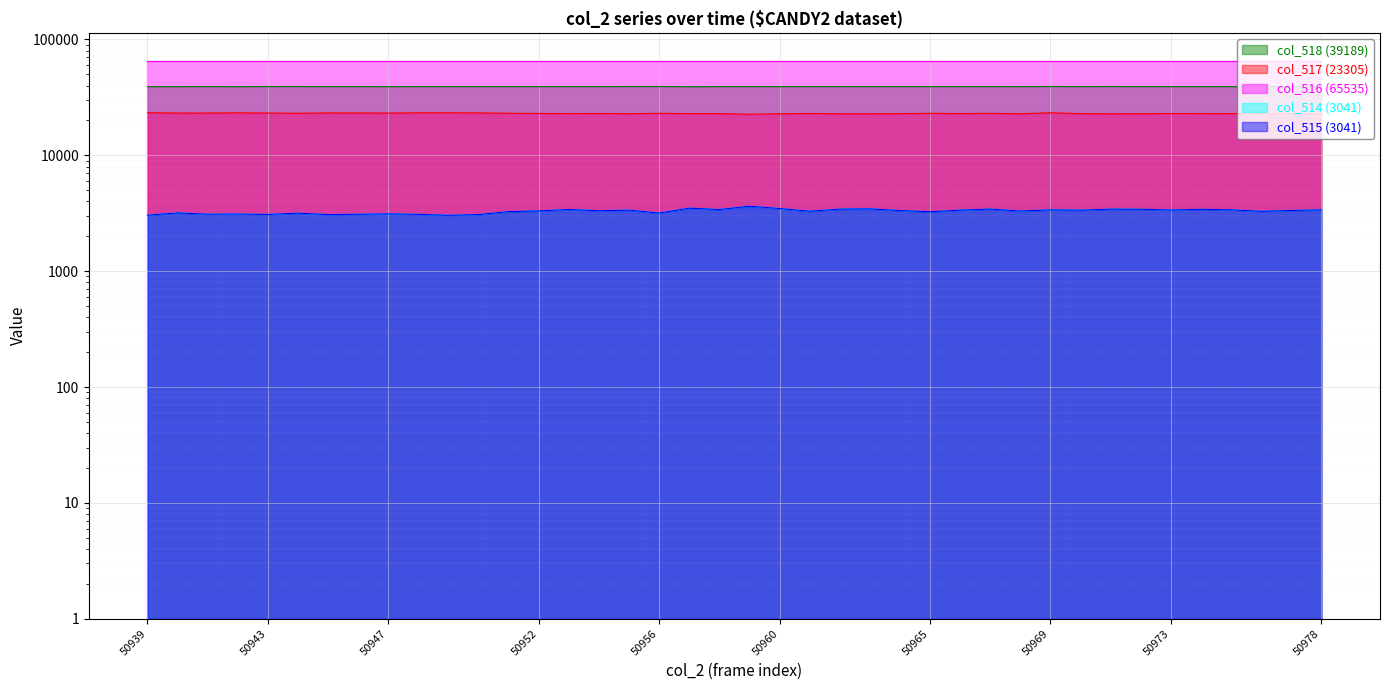

True or false: col_514 (3041) and col_517 (23305) cross at least once.

False